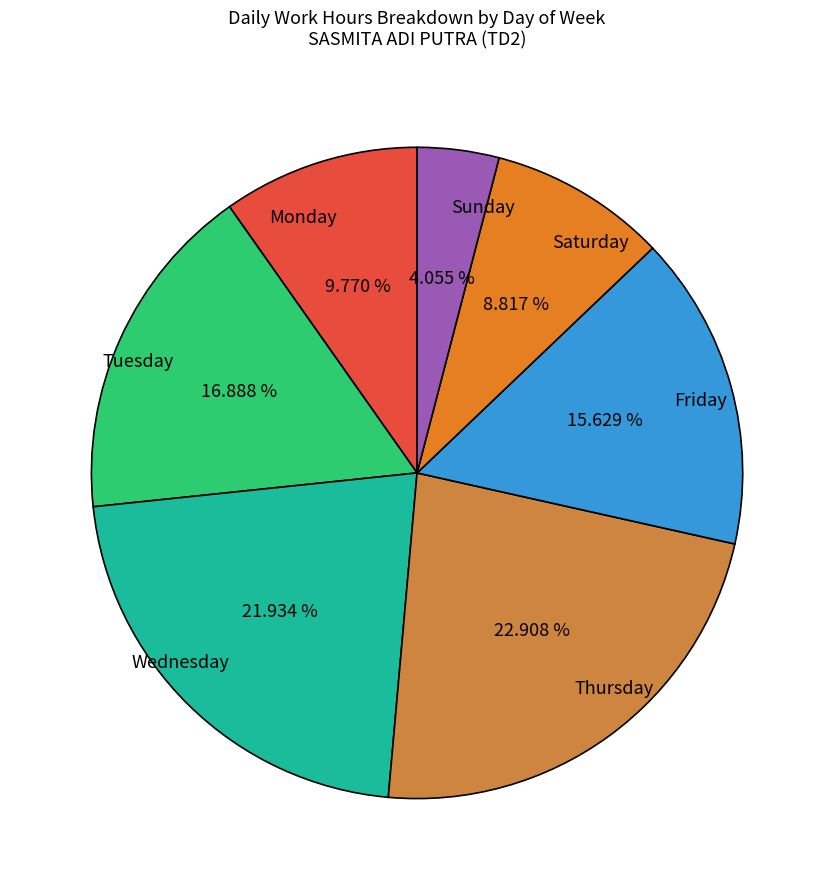

Rank the categories by value from lowest to highest.

Sunday, Saturday, Monday, Friday, Tuesday, Wednesday, Thursday